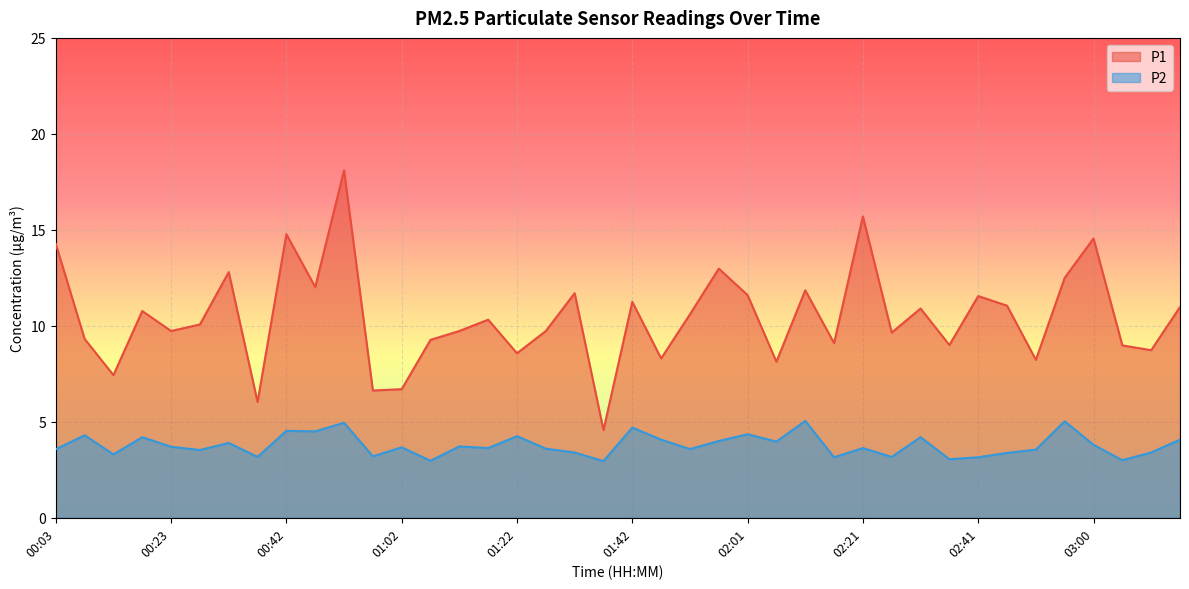

Which series has the largest total across all categories?

P1